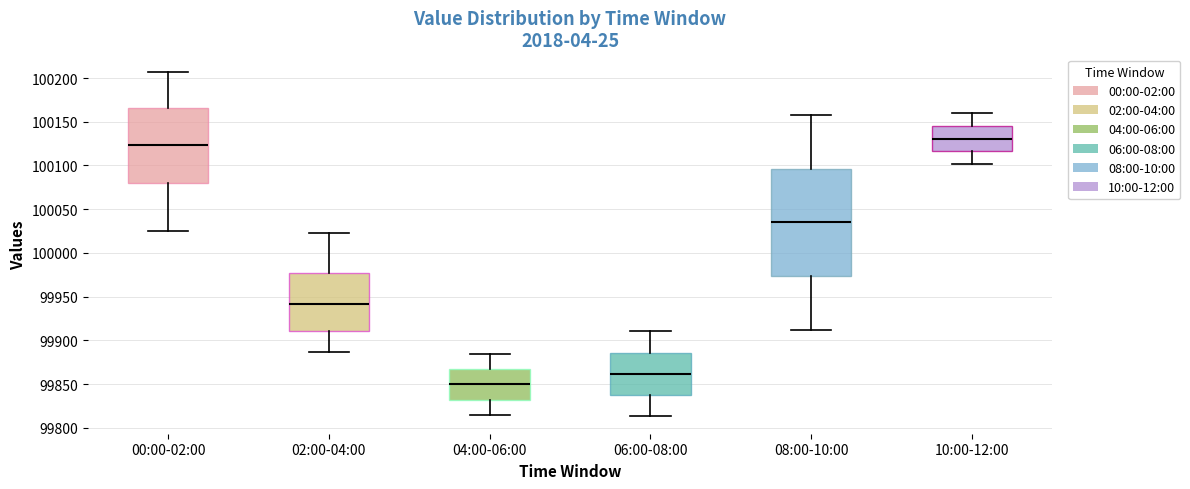

Where does the lower whisker of the box for 02:00-04:00 end on the y-axis? The values are not printed on the chart, so give them approximately, as read against the axis.

99885